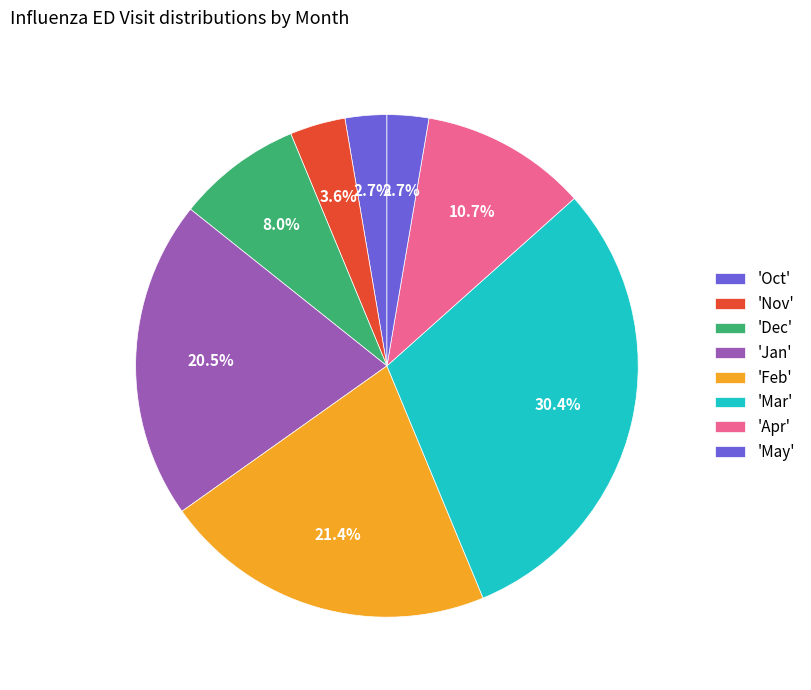

Is there any slice that represents more than half of the pie?

No